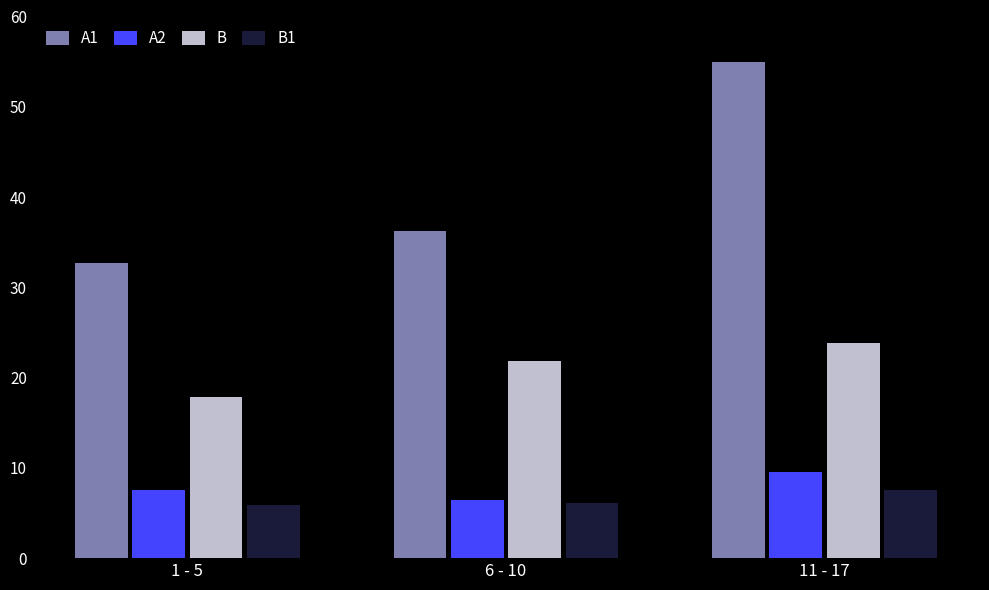

At which label does A1 reach its peak?

11 - 17